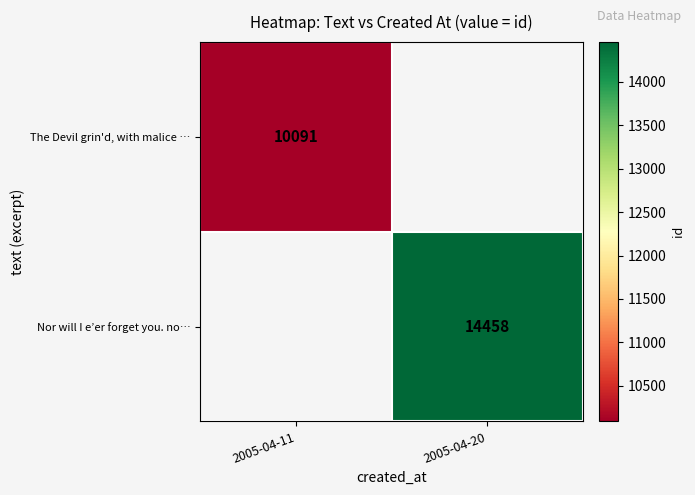

Is it true that The Devil grin'd, with malice … equals 10091 at 2005-04-11?

True